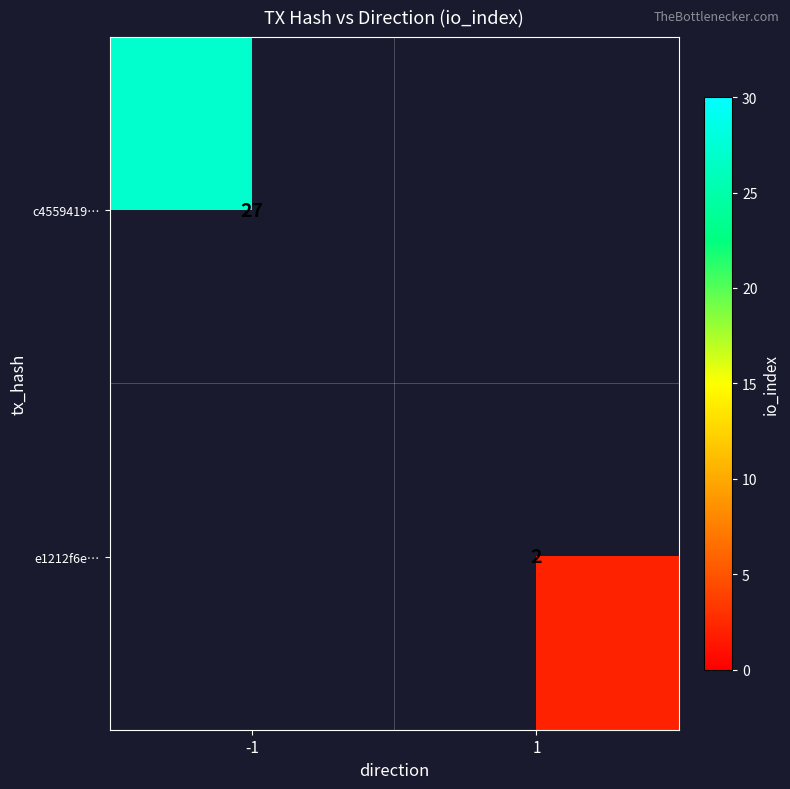

Is the value of c4559419… at -1 greater than the value of e1212f6e… at 1?

Yes